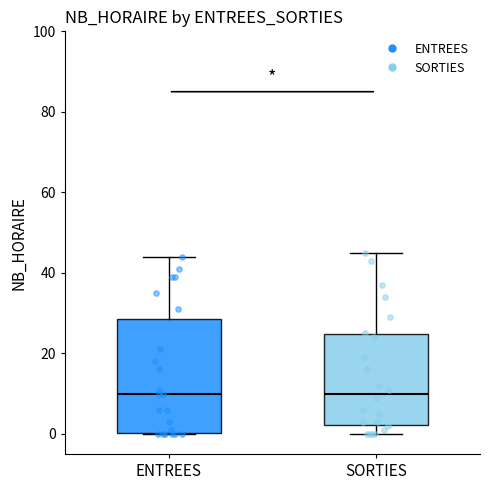

Which box is the tallest, from its lower edge to its upper edge?

ENTREES